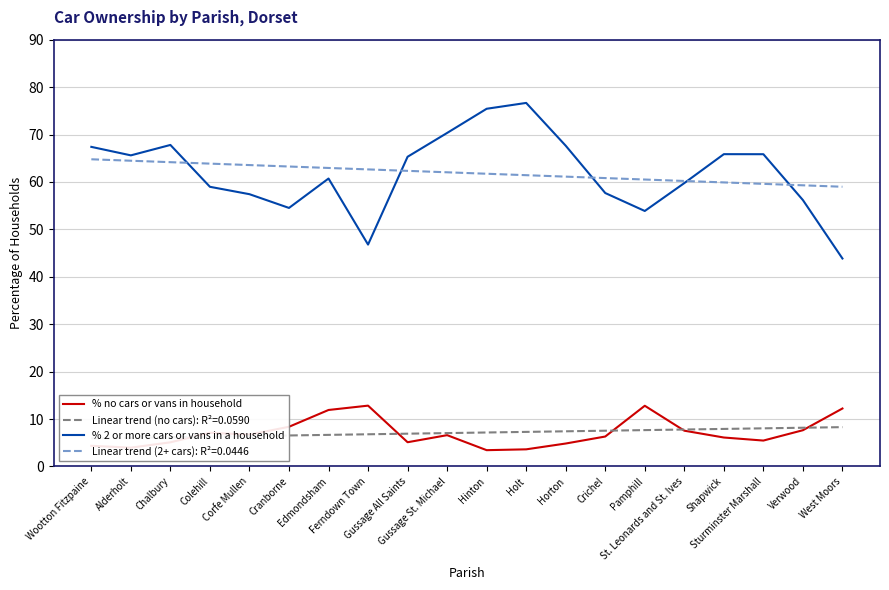

Which series has the largest total across all categories?

% 2 or more cars or vans in a household